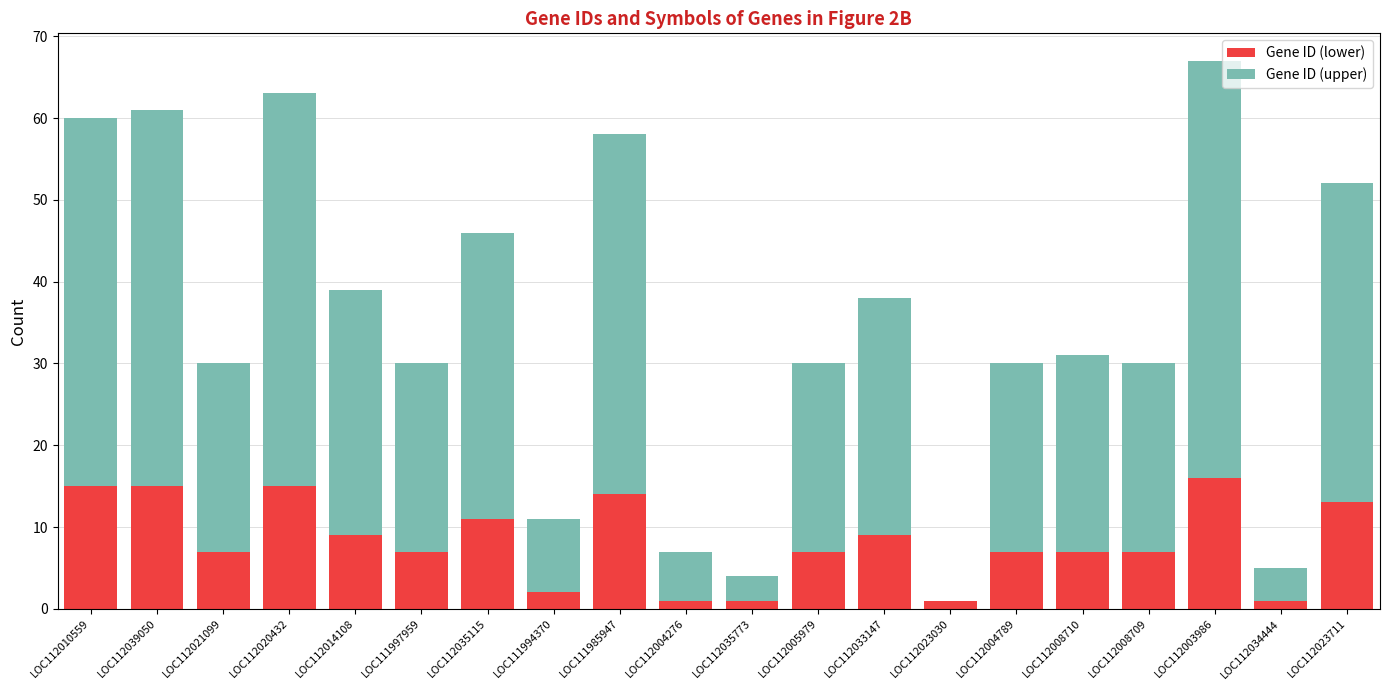

What is the highest value of the Gene ID (lower) series?

16